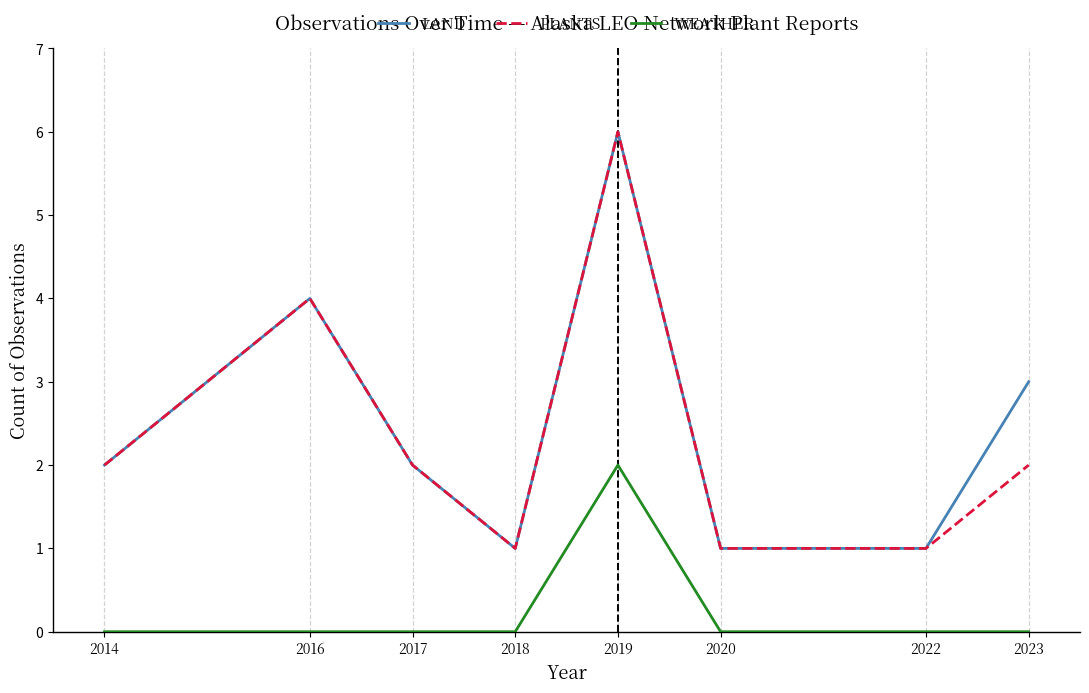

What is the total value across all series at 2019?

14